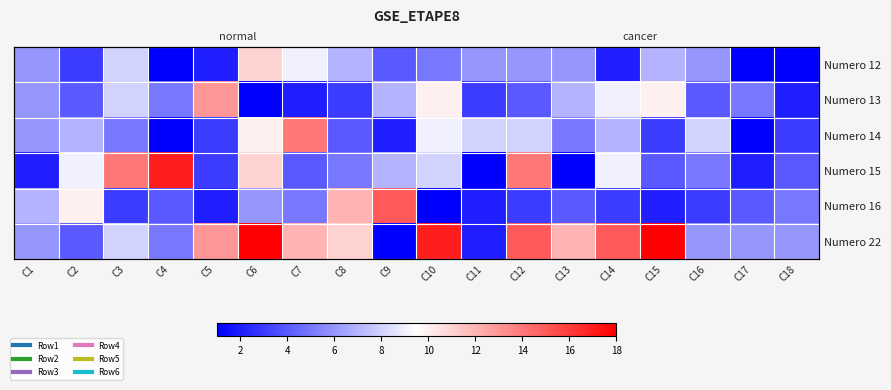

Which series has the largest total across all categories?

Numero 22